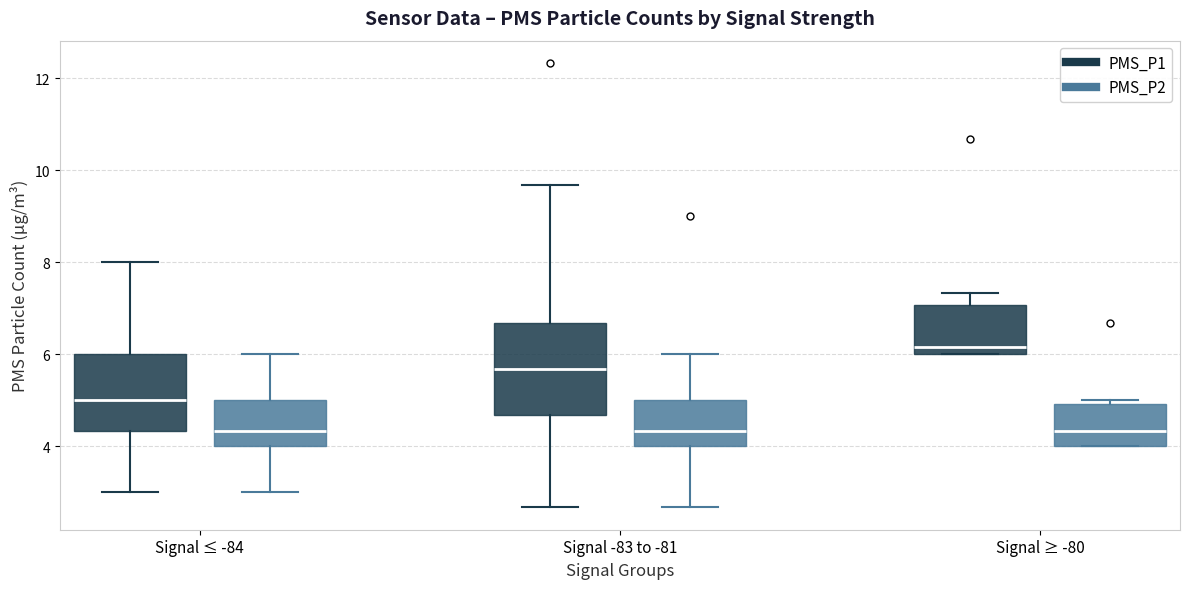

Reading left to right, transcribe this box plot: for each box, give where its median line is, the range the box spans, and where its two whiskers end, as read against the y-axis. The values are not printed on the chart, so give them approximately, as read against the axis.

Signal ≤ -84 (PMS_P1): median 5.0, box 4.4 to 6.0, whiskers 3.0 to 8.0
Signal ≤ -84 (PMS_P2): median 4.4, box 4.0 to 5.0, whiskers 3.0 to 6.0
Signal -83 to -81 (PMS_P1): median 5.6, box 4.6 to 6.6, whiskers 2.6 to 9.6
Signal -83 to -81 (PMS_P2): median 4.4, box 4.0 to 5.0, whiskers 2.6 to 6.0
Signal ≥ -80 (PMS_P1): median 6.2, box 6.0 to 7.0, whiskers 6.0 to 7.4
Signal ≥ -80 (PMS_P2): median 4.4, box 4.0 to 5.0, whiskers 4.0 to 5.0 (just above the box's upper edge)